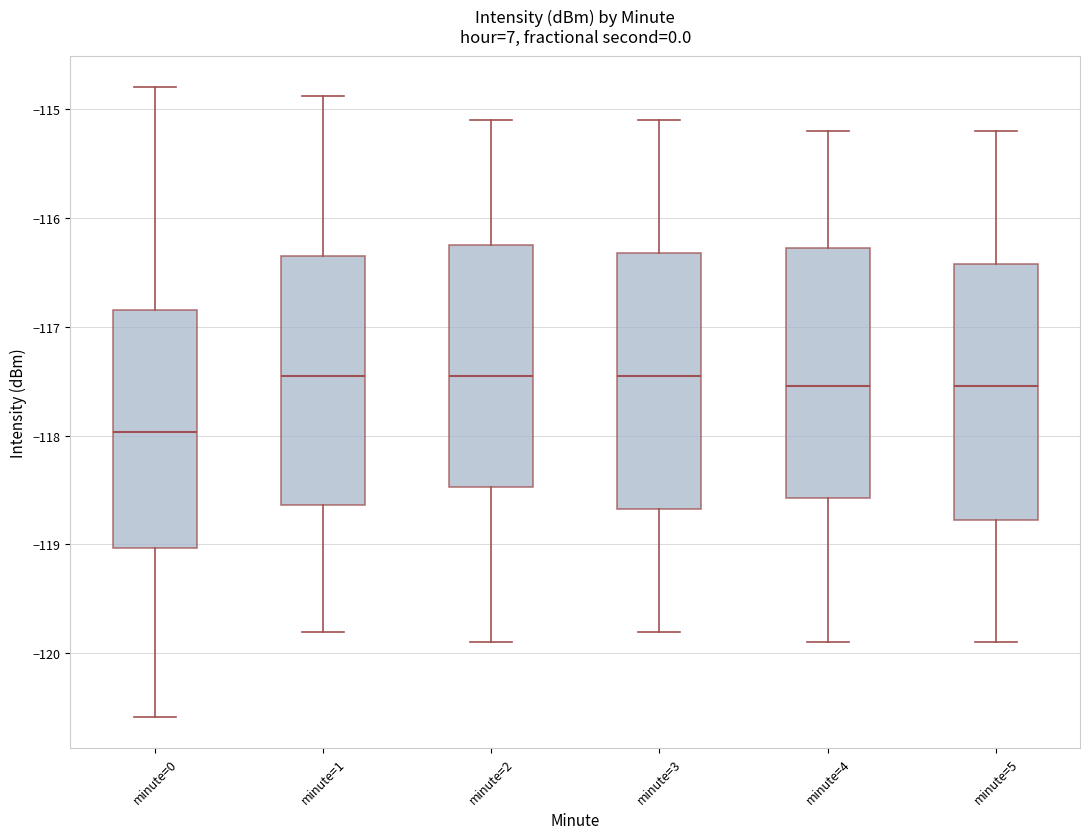

Reading left to right, read every box against the y-axis: the position of its median line, the range the box covers, and the ends of its whiskers. The values are not printed on the chart, so give them approximately, as read against the axis.

minute=0: median -118.0, box -119.0 to -116.8, whiskers -120.6 to -114.8
minute=1: median -117.4, box -118.6 to -116.3, whiskers -119.8 to -114.9
minute=2: median -117.4, box -118.5 to -116.2, whiskers -119.9 to -115.1
minute=3: median -117.4, box -118.7 to -116.3, whiskers -119.8 to -115.1
minute=4: median -117.5, box -118.6 to -116.3, whiskers -119.9 to -115.2
minute=5: median -117.5, box -118.8 to -116.4, whiskers -119.9 to -115.2